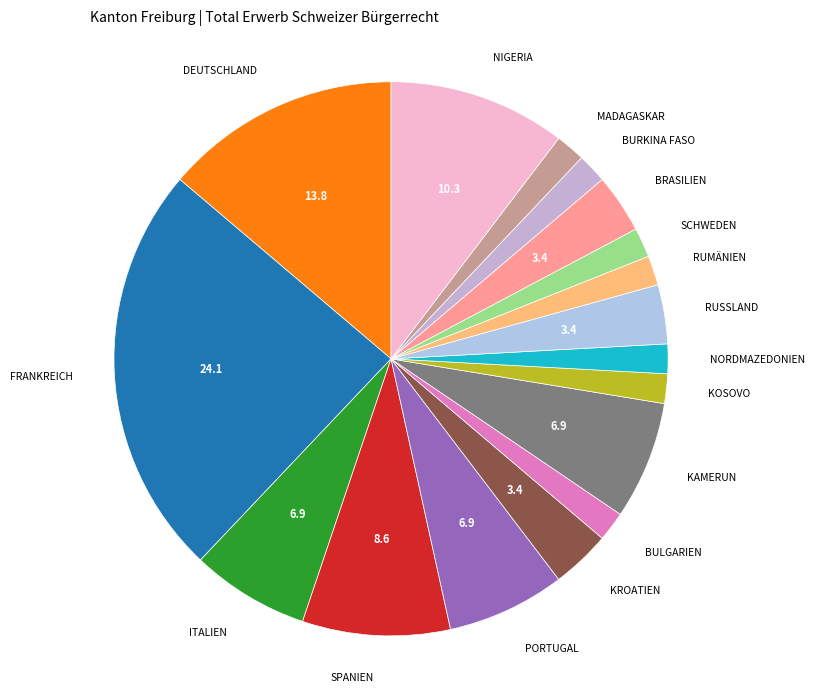

Rank the categories by value from lowest to highest.

Bulgarien, Kosovo, Nordmazedonien, Rumänien, Schweden, Burkina Faso, Madagaskar, Kroatien, Russland, Brasilien, Italien, Portugal, Kamerun, Spanien, Nigeria, Deutschland, Frankreich